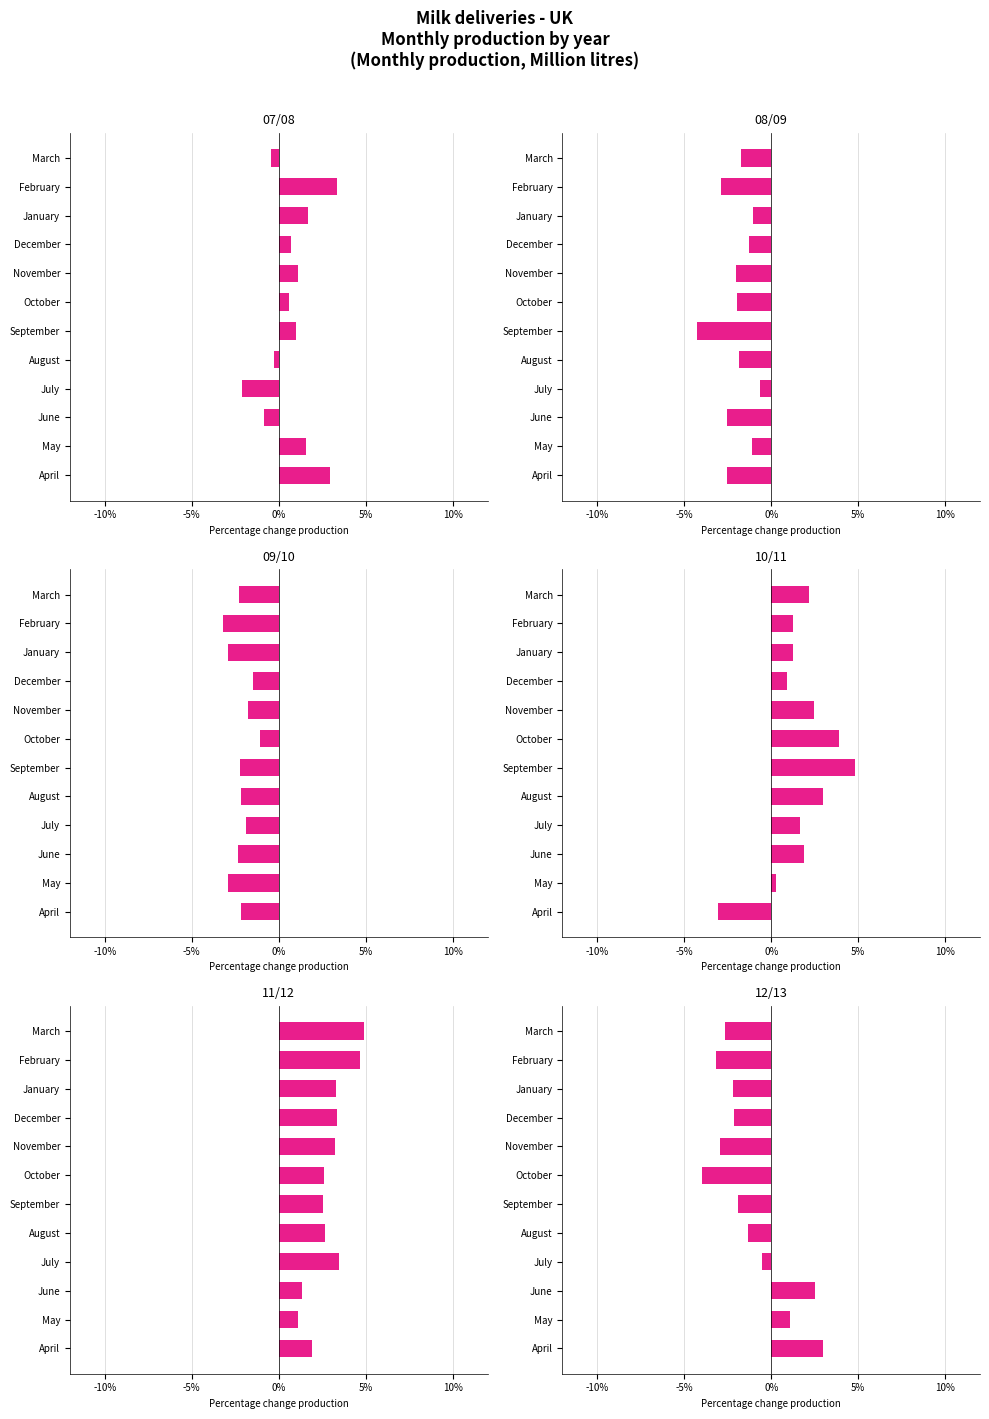

How many values in the 12/13 series are below 0?

9